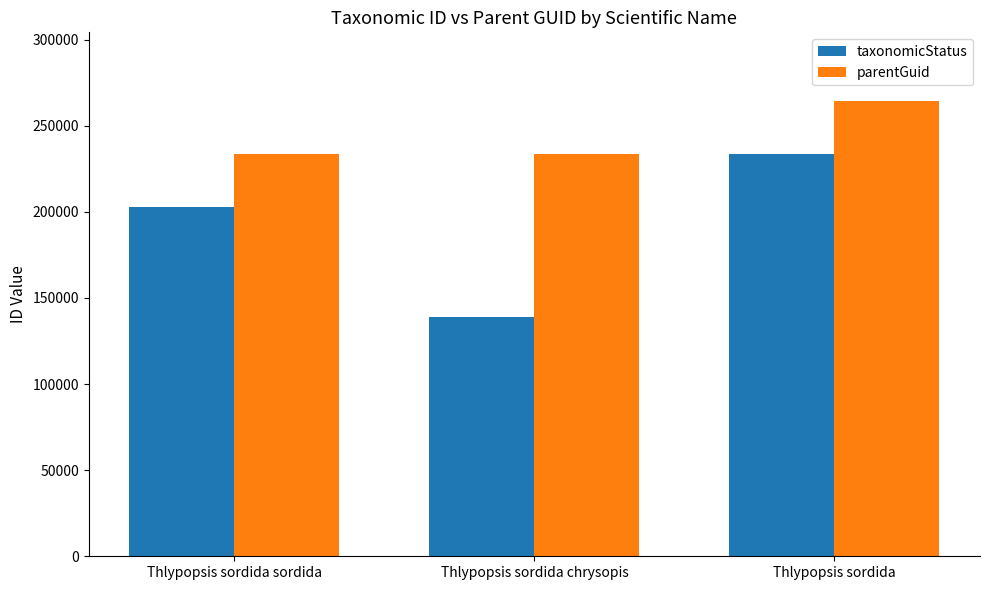

Does the chart contain any negative values?

No